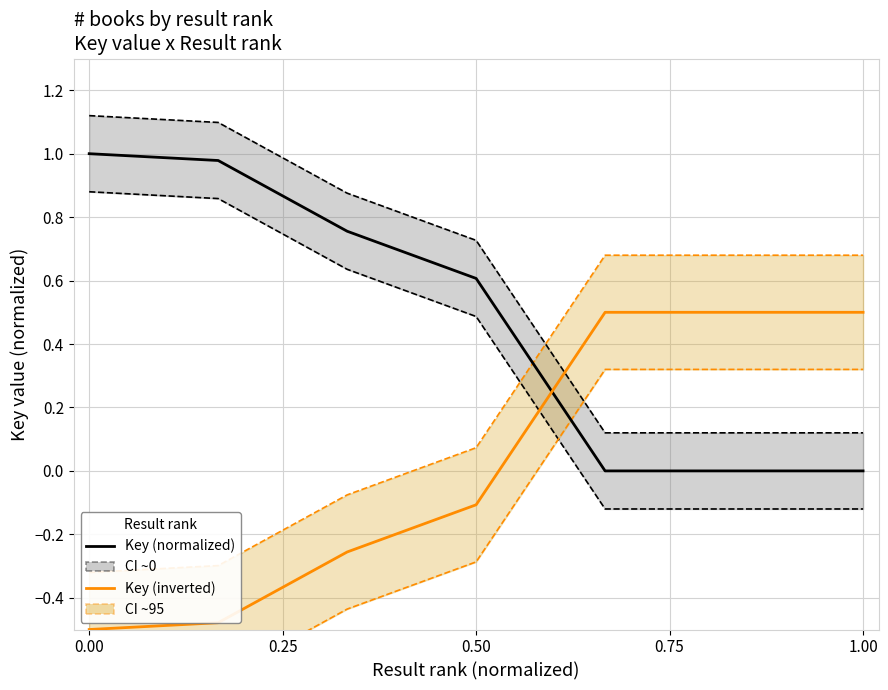

The value of Key (inverted) at 0.50 is -0.0. True or false?

False